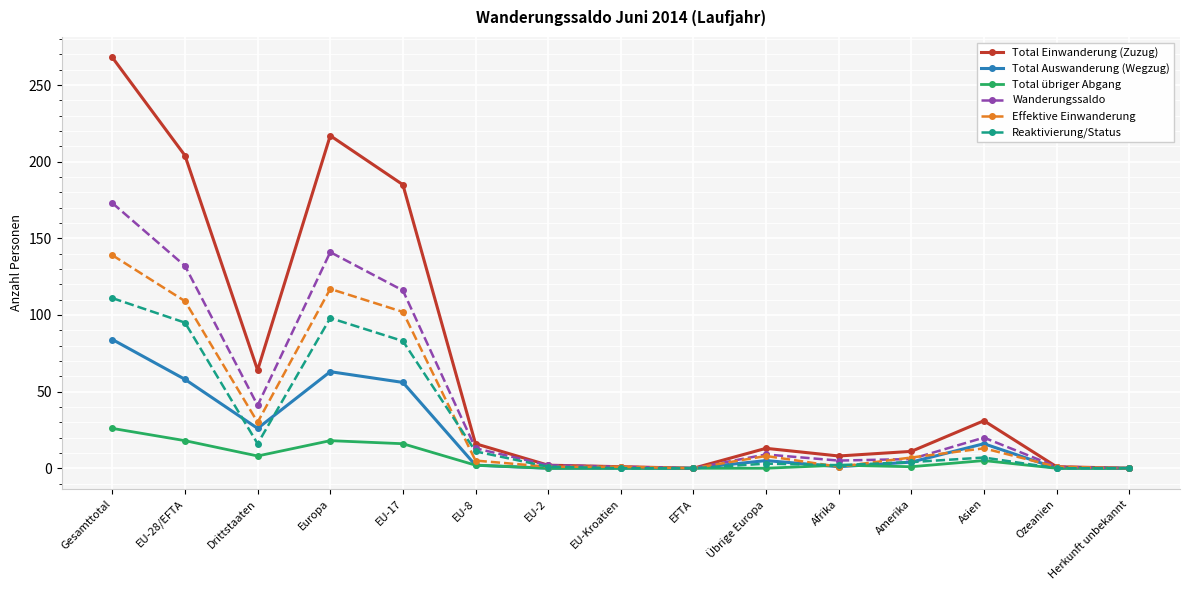

At which category does Wanderungssaldo reach its first local valley?

Drittstaaten